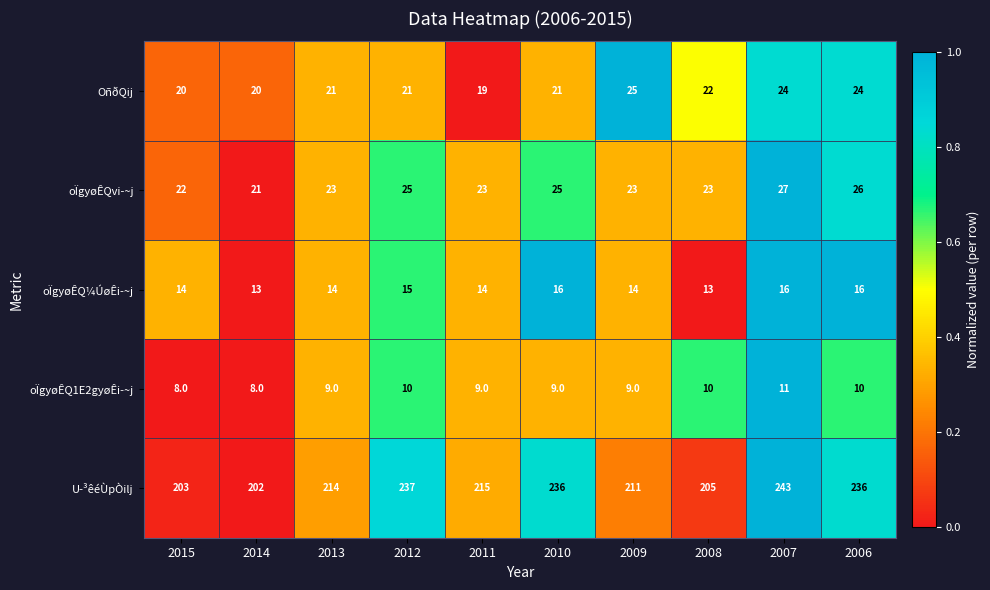

What is the difference between the highest and lowest values at 2012?

227